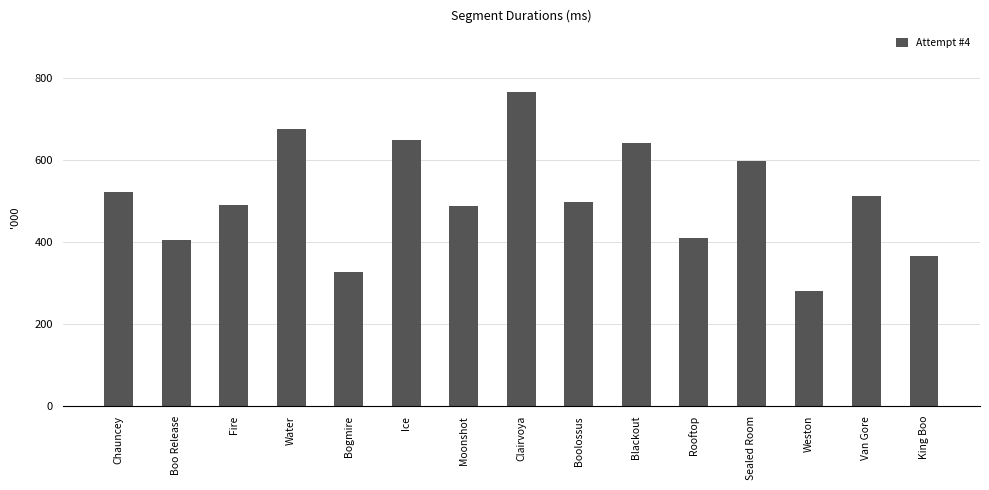

Which has a higher value, Blackout or Boolossus?

Blackout